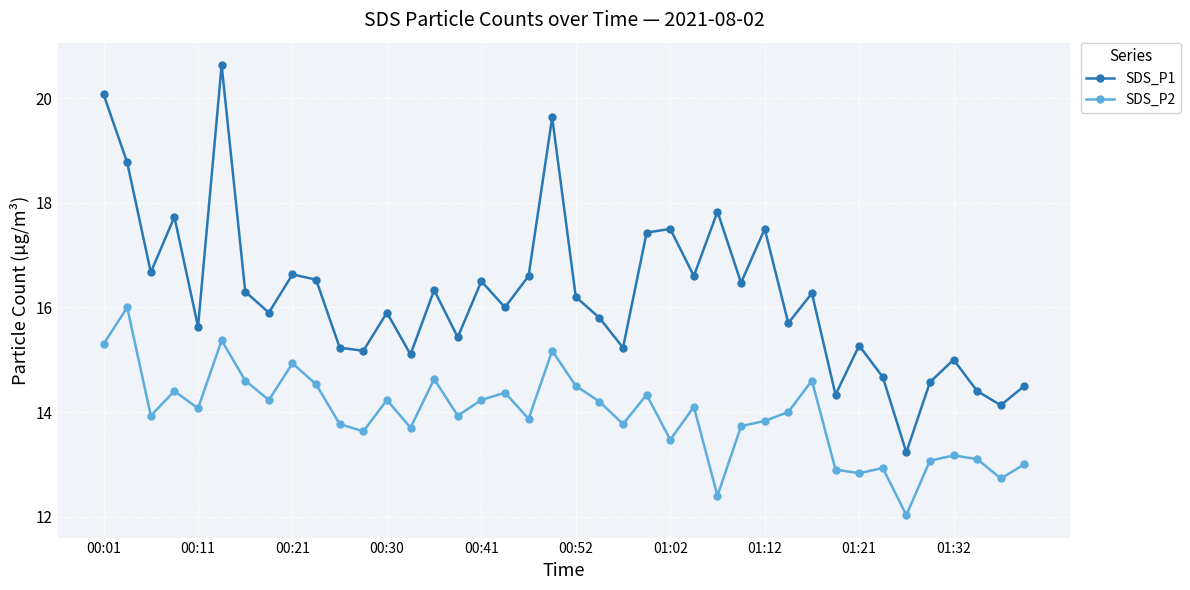

At how many categories does at least one series exceed 18?

4